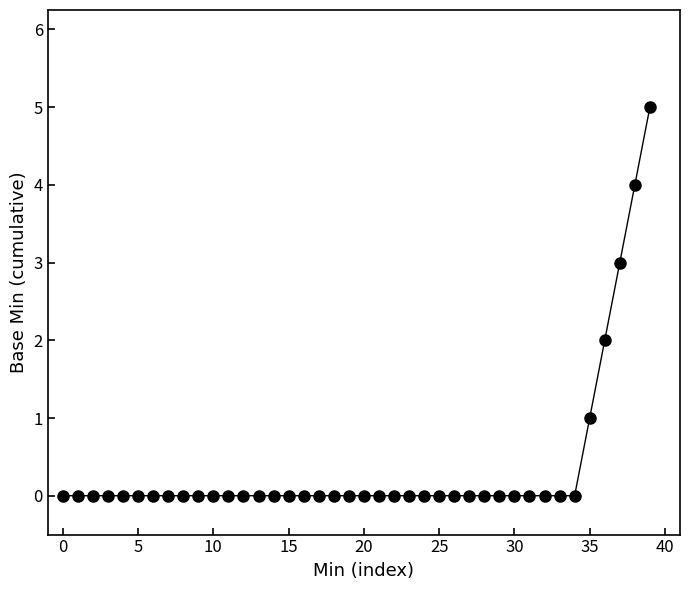

What is the greatest value displayed?

5